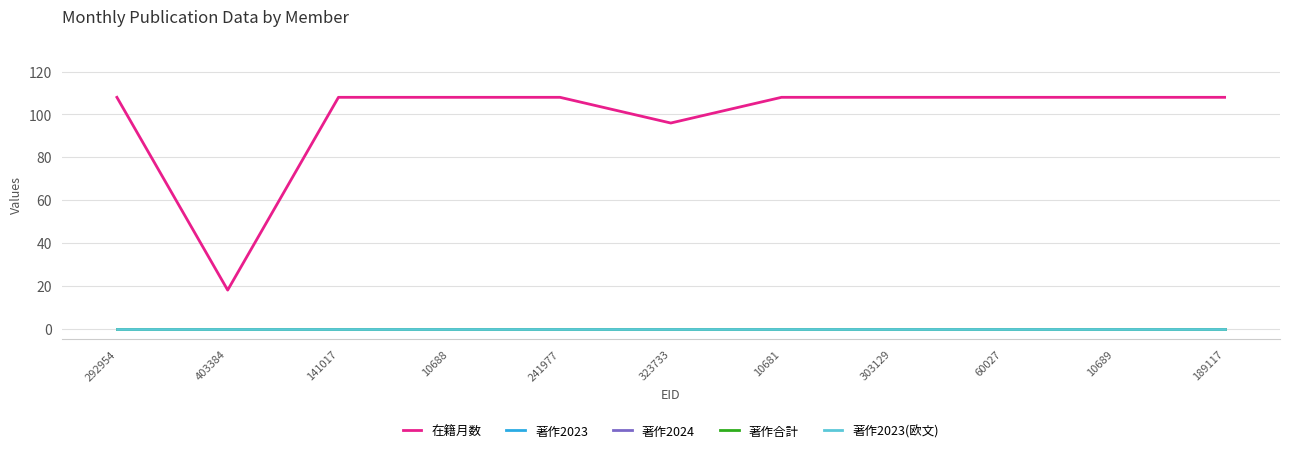

Does the chart display data point markers on the line(s)?

No